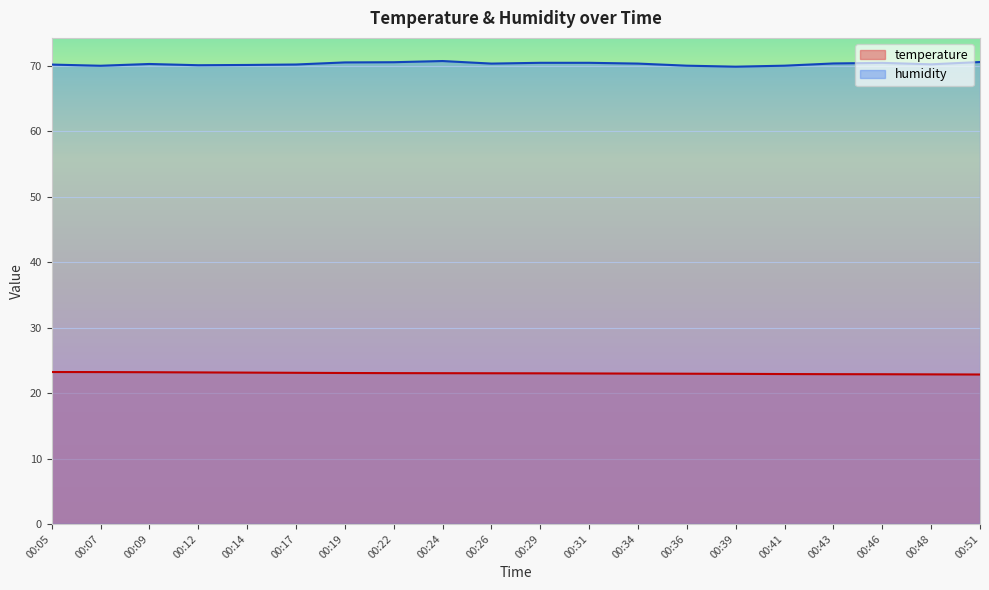

True or false: temperature and humidity cross at least once.

False